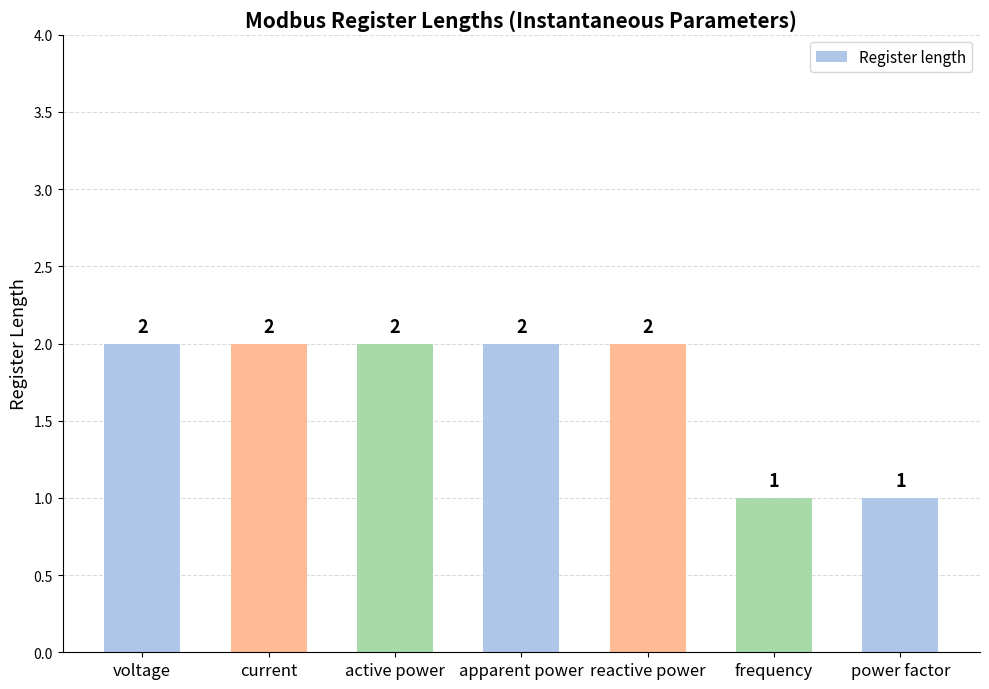

Are the bars horizontal?

No